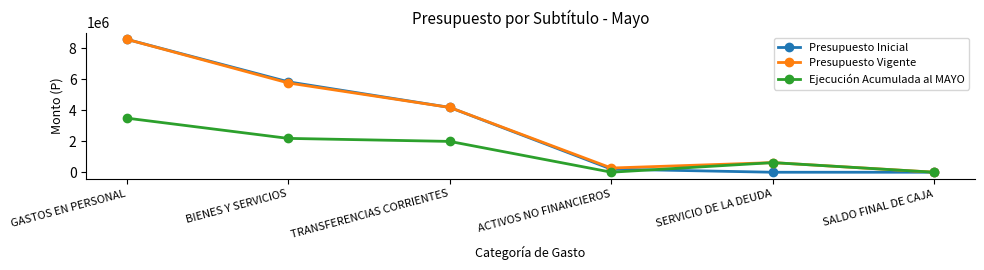

The value of Presupuesto Inicial at BIENES Y SERVICIOS is 8202742. True or false?

False